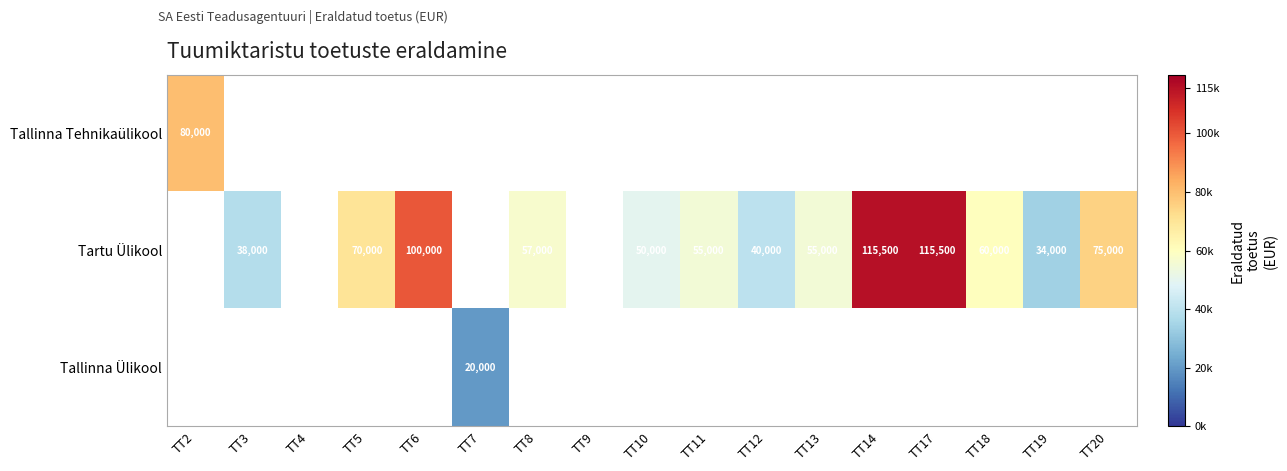

What is the minimum value shown in the chart?

20000.0